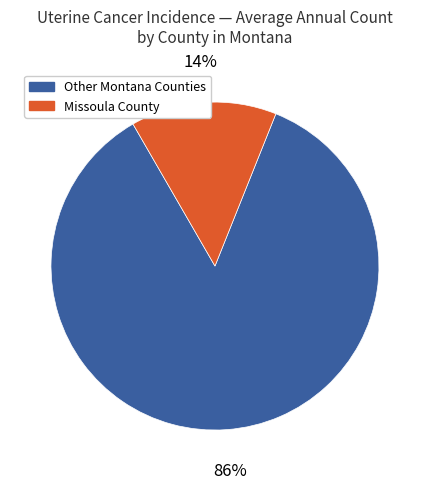

Is there a majority slice in this chart?

Yes